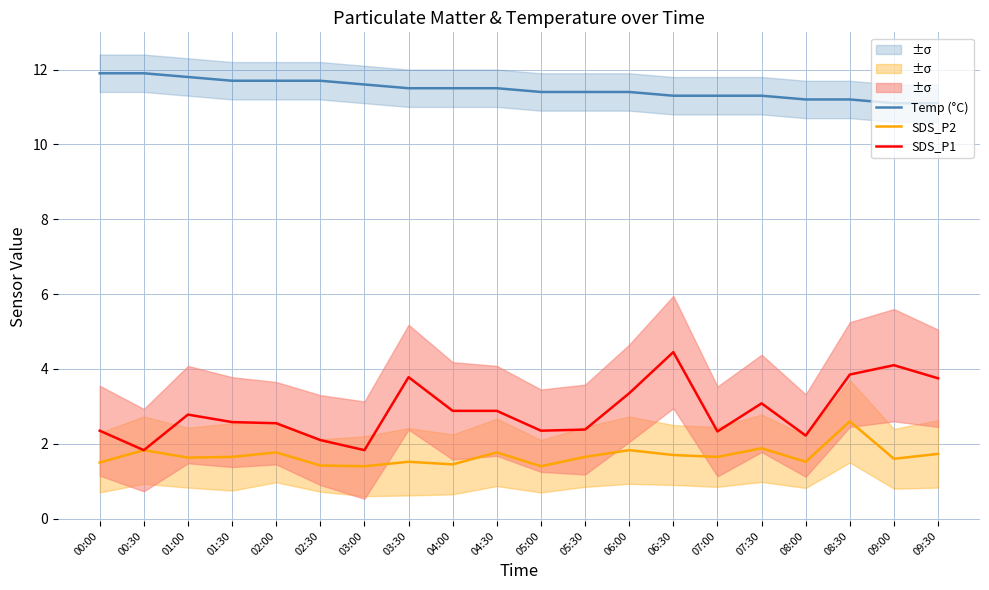

True or false: SDS_P1 and SDS_P2 cross at least once.

False